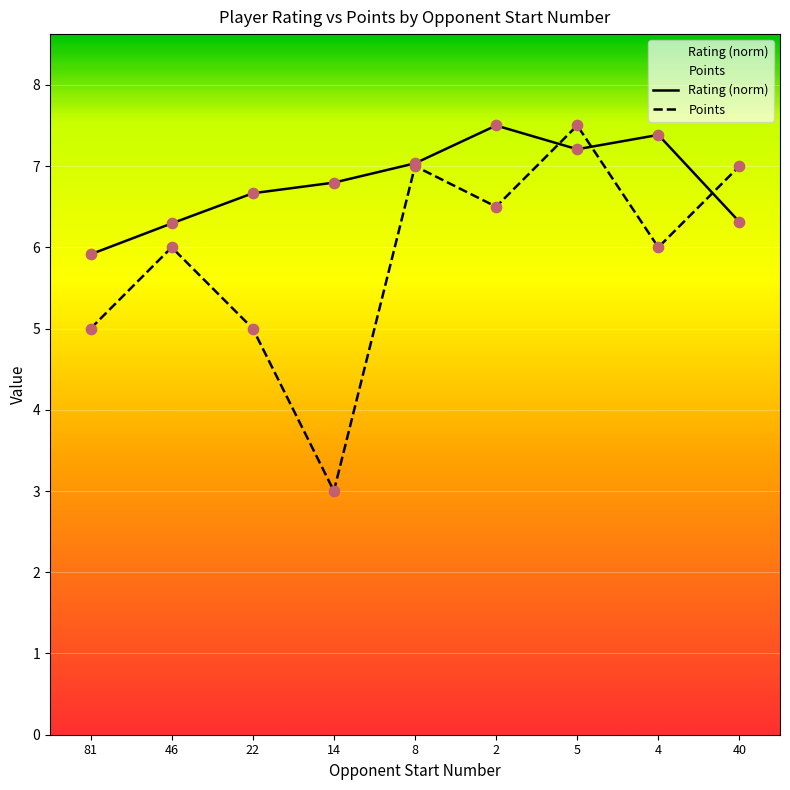

At which category is the sum across all series the highest?

5